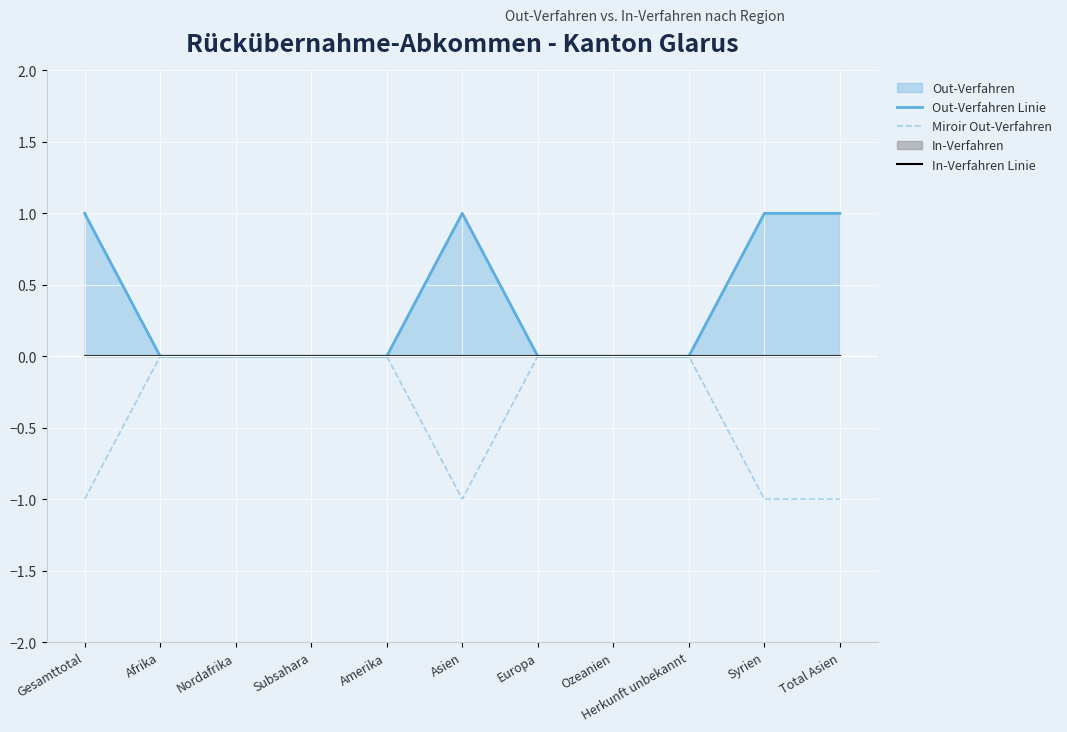

The value of Out-Verfahren Linie at Afrika is 0. True or false?

False